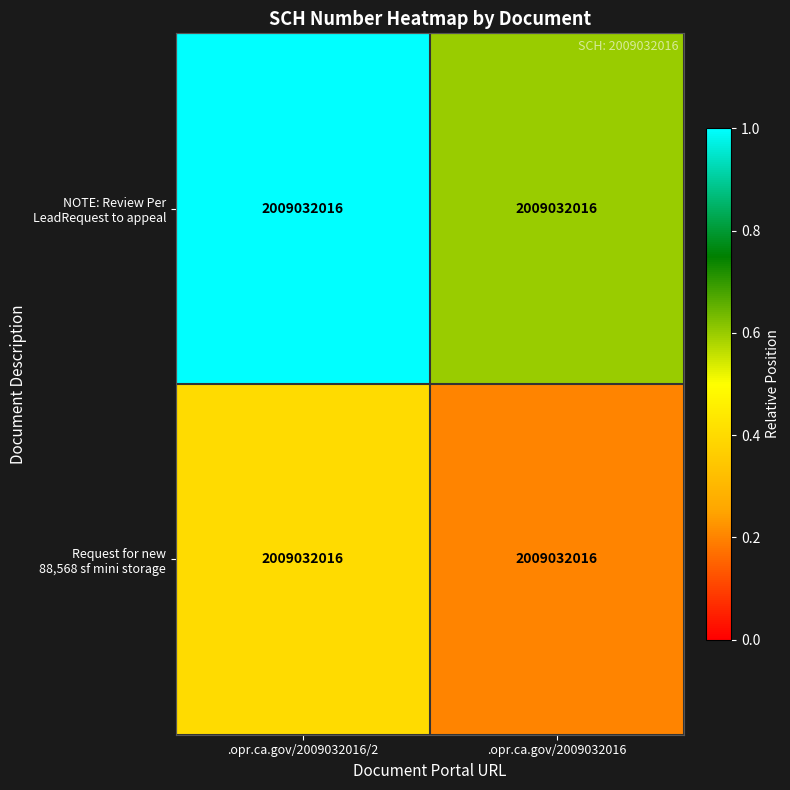

Is it true that Request for new 88,568 sf mini storage equals 0.2 at .opr.ca.gov/2009032016/2?

False